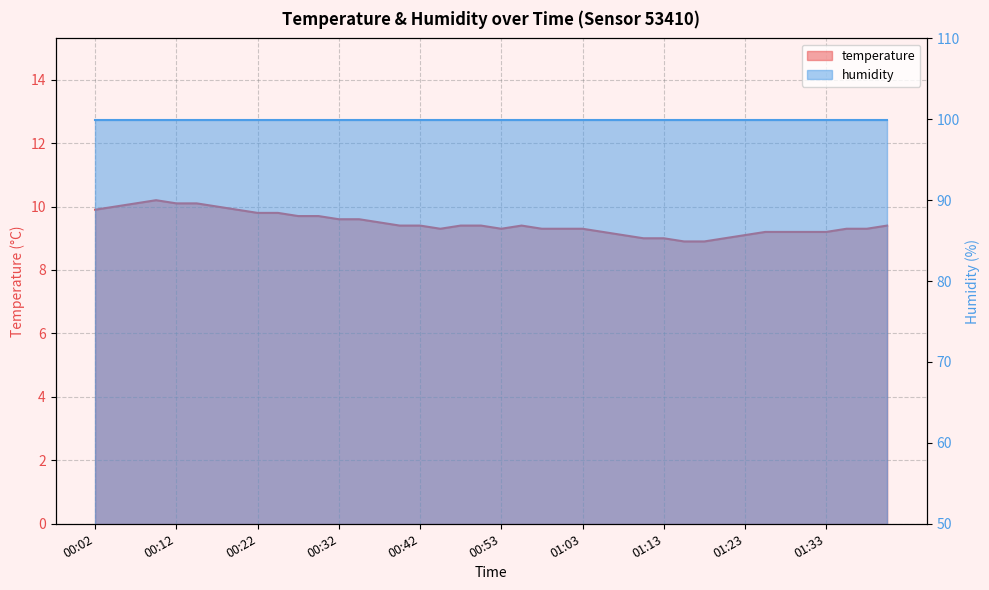

Between 00:47 and 01:18, which is larger?

00:47